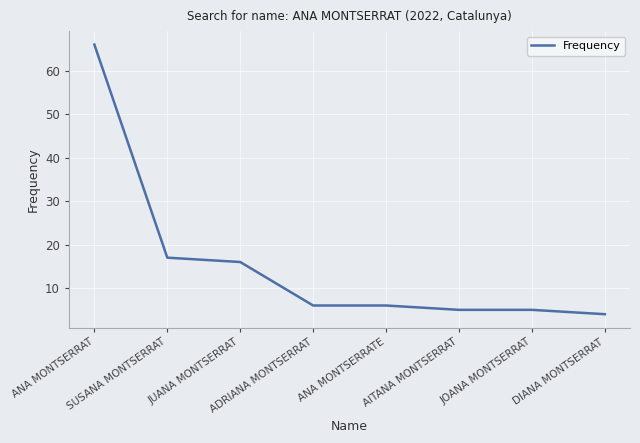

What is the maximum value shown in the chart?

66